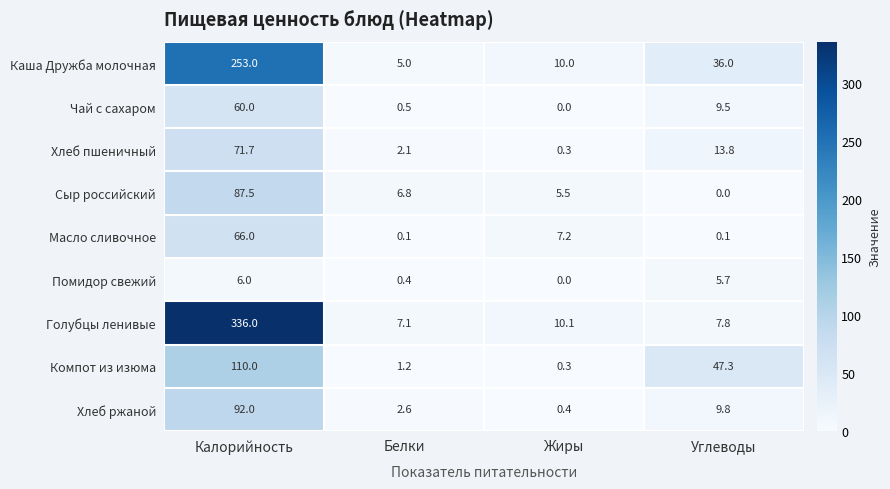

What is the difference between the maximum and minimum values in the Хлеб ржаной series?

91.6